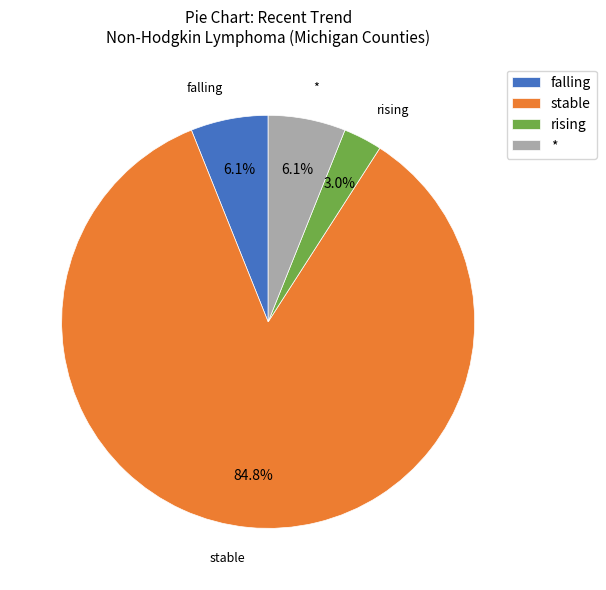

How many slices are in this pie chart?

4